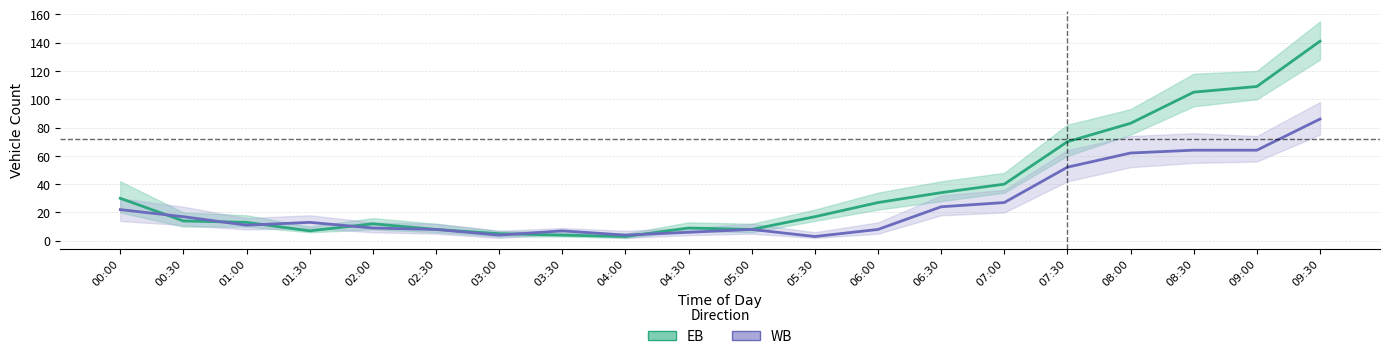

Reading left to right, transcribe all the data shown in this chart.

EB: 00:00=30	00:30=14	01:00=13	01:30=7	02:00=12	02:30=8	03:00=5	03:30=4	04:00=3	04:30=9	05:00=8	05:30=17	06:00=27	06:30=34	07:00=40	07:30=70	08:00=83	08:30=105	09:00=109	09:30=141
WB: 00:00=22	00:30=17	01:00=11	01:30=13	02:00=9	02:30=8	03:00=4	03:30=7	04:00=4	04:30=6	05:00=8	05:30=3	06:00=8	06:30=24	07:00=27	07:30=52	08:00=62	08:30=64	09:00=64	09:30=86